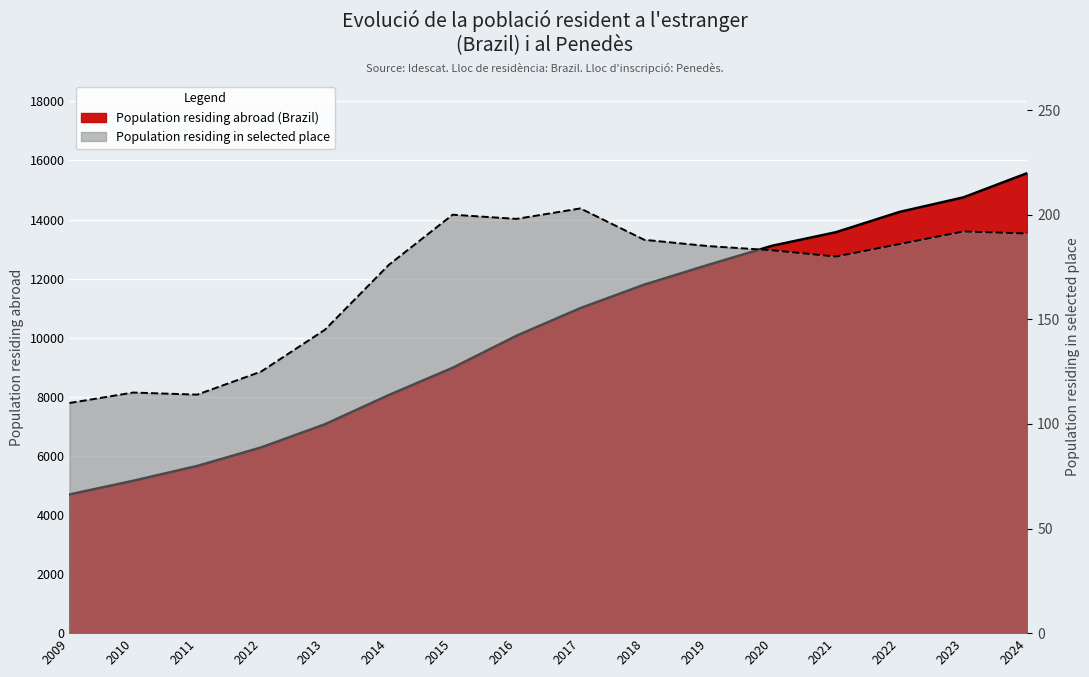

What is the maximum value shown in the chart?

15576